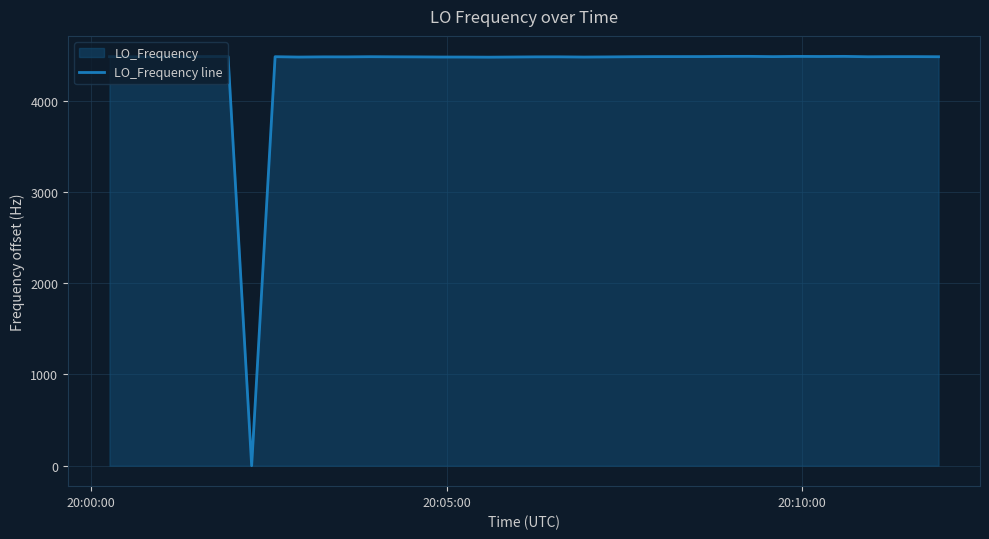

How many points are lower than both their immediate neighbors (excluding endpoints)?

9